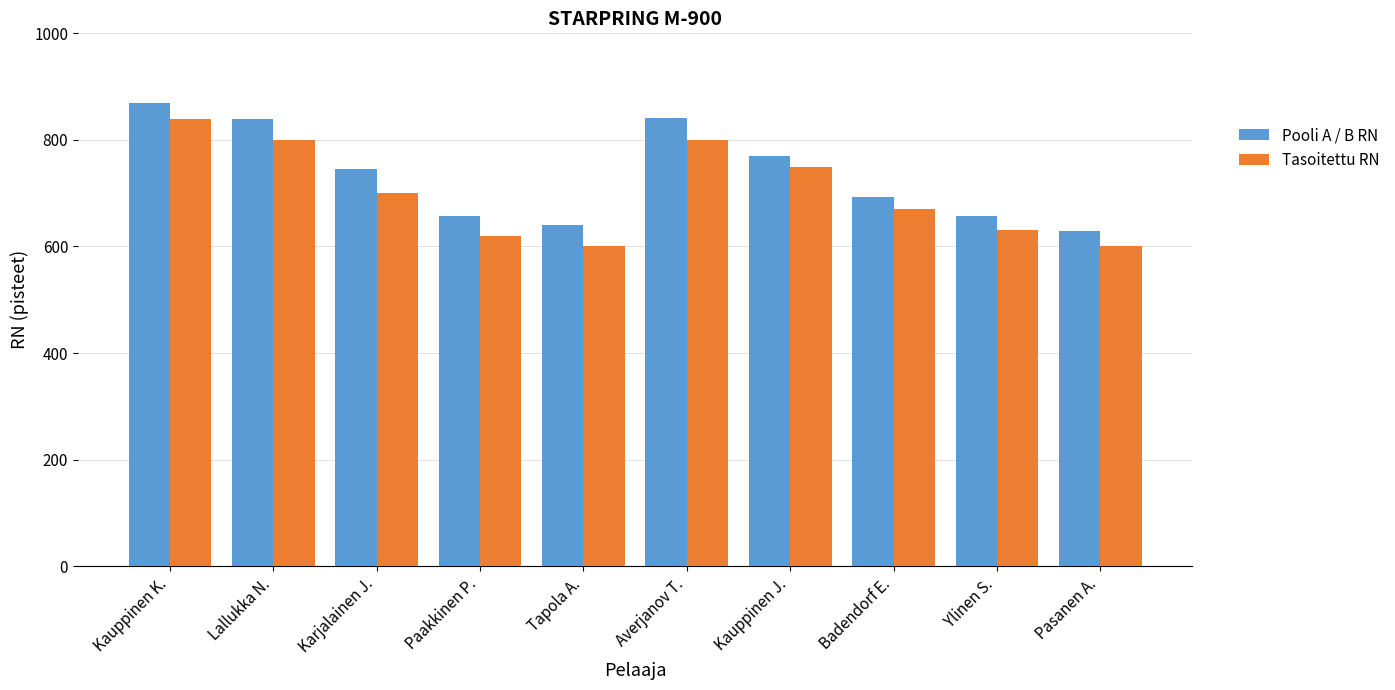

How many distinct data groups are displayed?

2